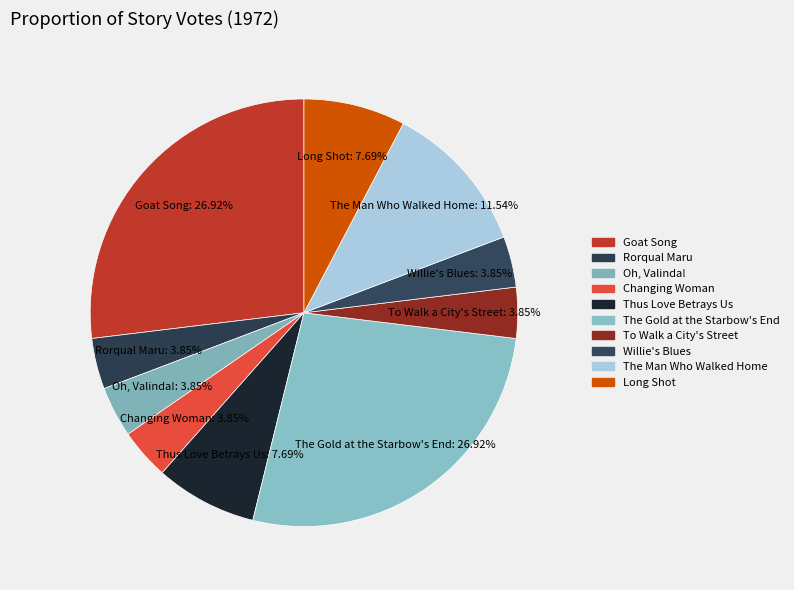

Approximately how many times larger is the value at Changing Woman compared to Rorqual Maru?

1.0